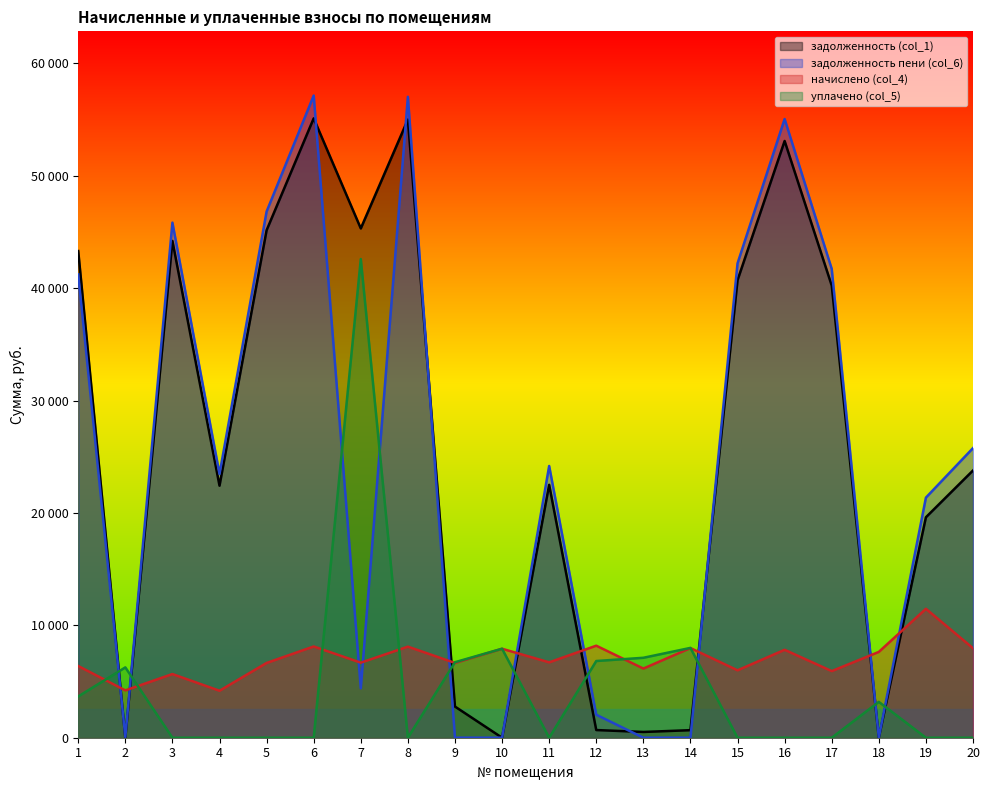

At which category does уплачено (col_5) reach its first local valley?

8